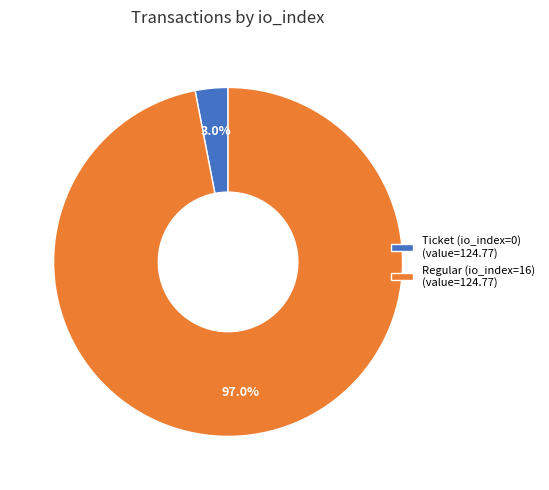

Which category has the biggest portion of the pie?

Regular (io_index=16) (value=124.77)